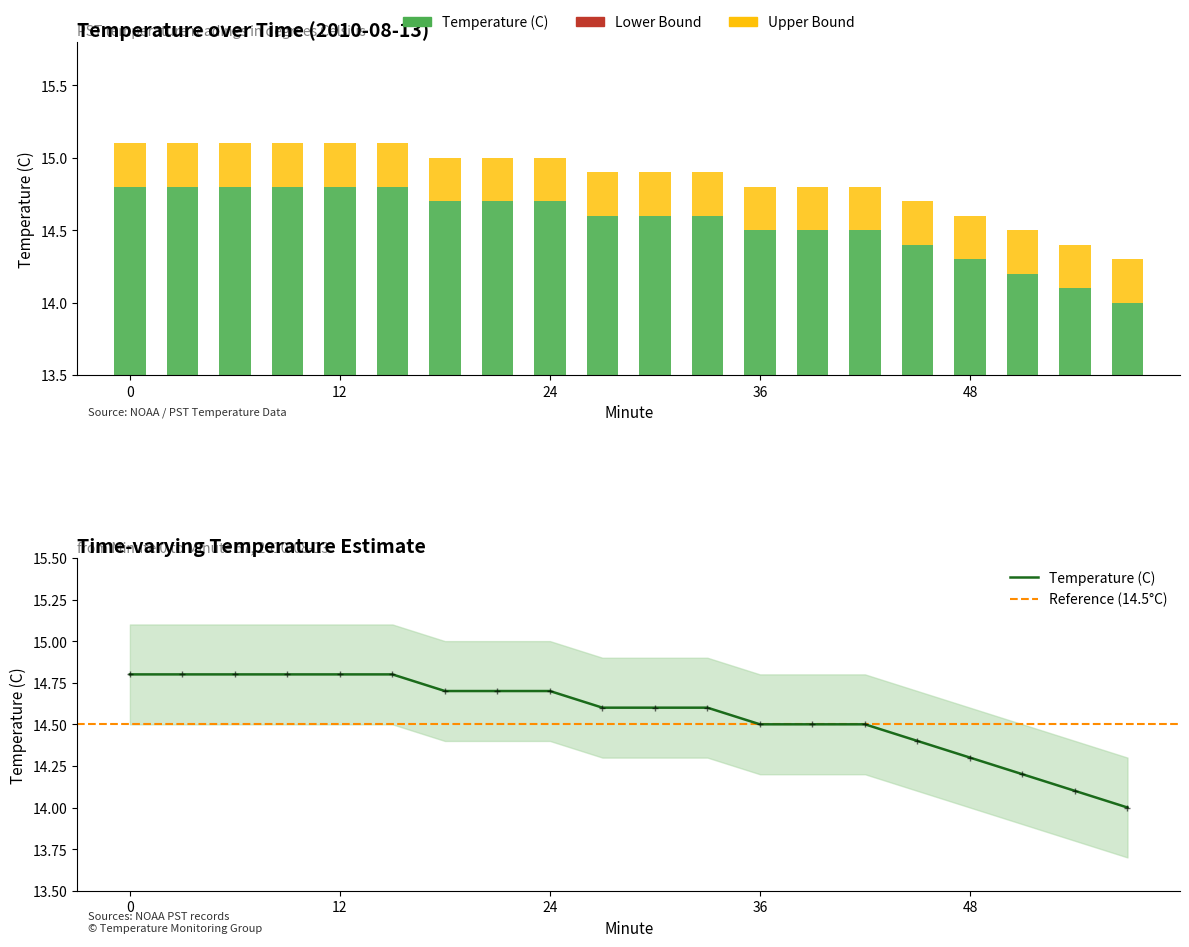

What is the total value across all series at 15?

44.4